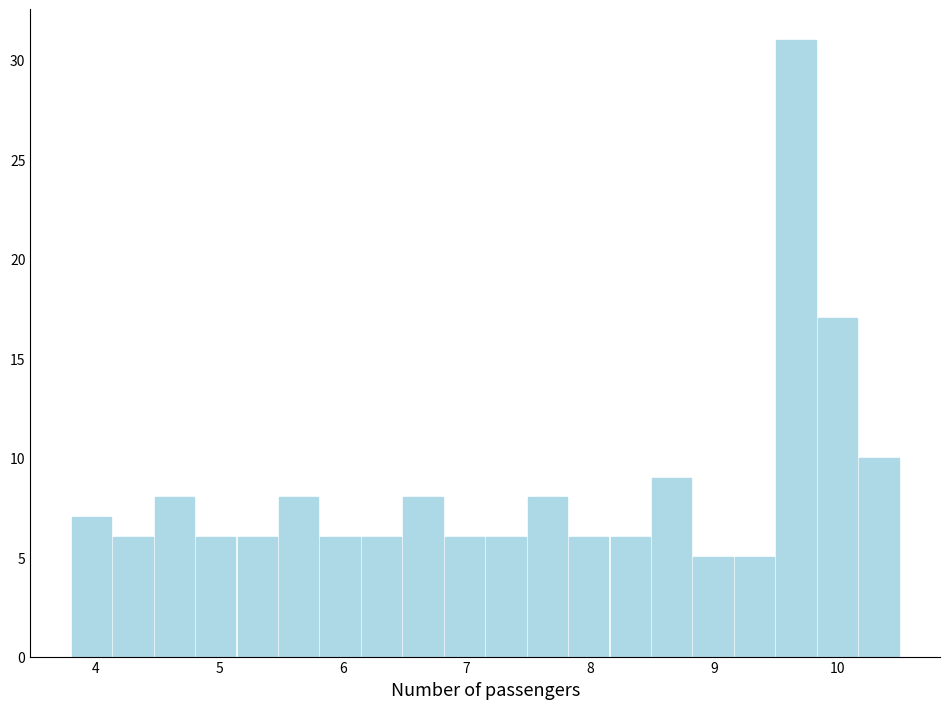

Around what value on the x-axis is the tallest bar? Give the approximate position of its centre, as read against the axis.

9.7